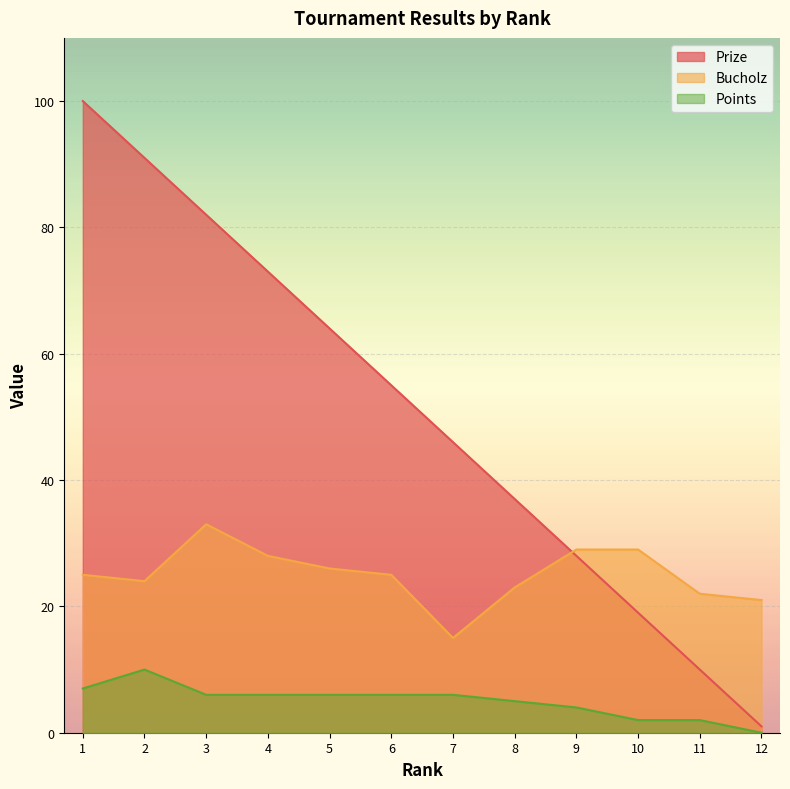

What is the total value across all series at 8?

65